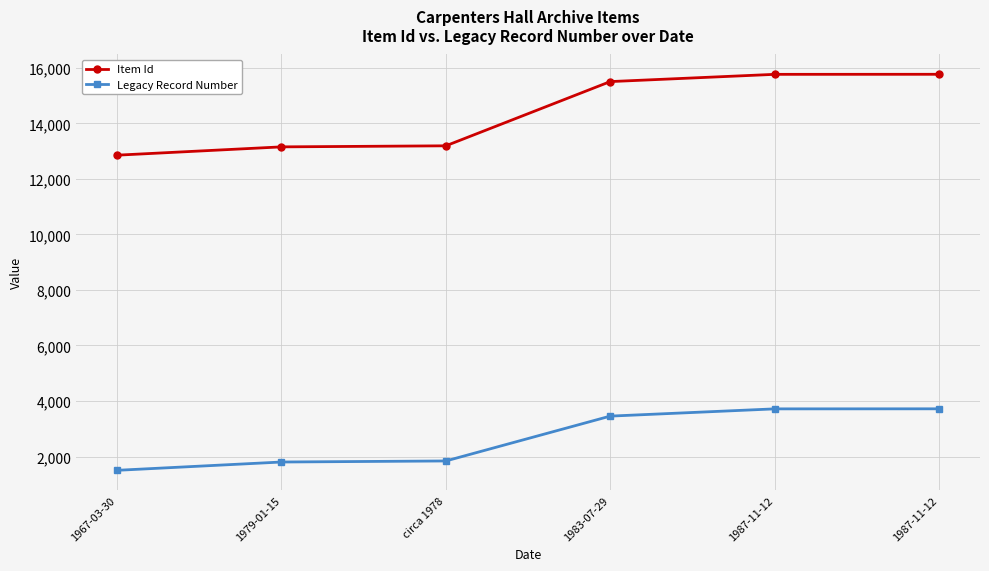

How many values in the Legacy Record Number series are below 3455?

3